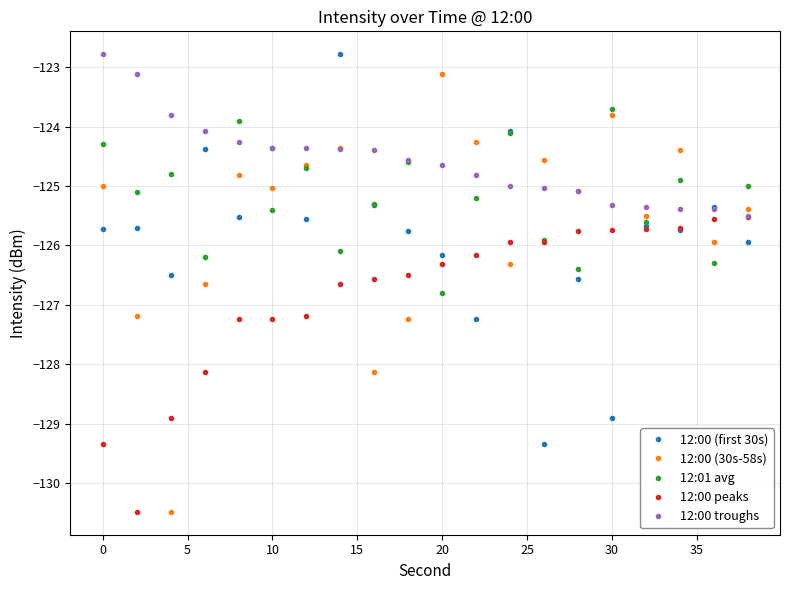

Does the chart have visible grid lines?

Yes